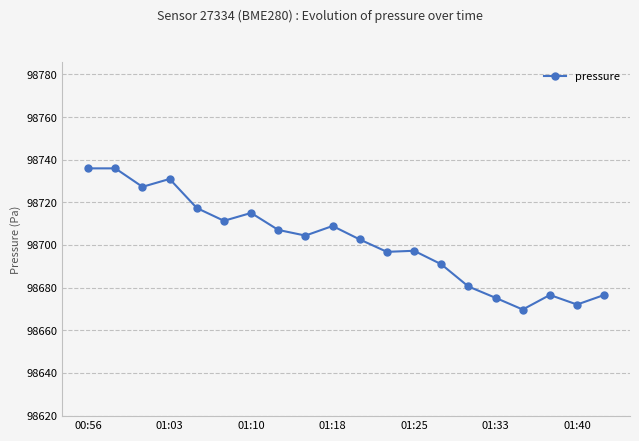

How many lines are shown in the chart?

1